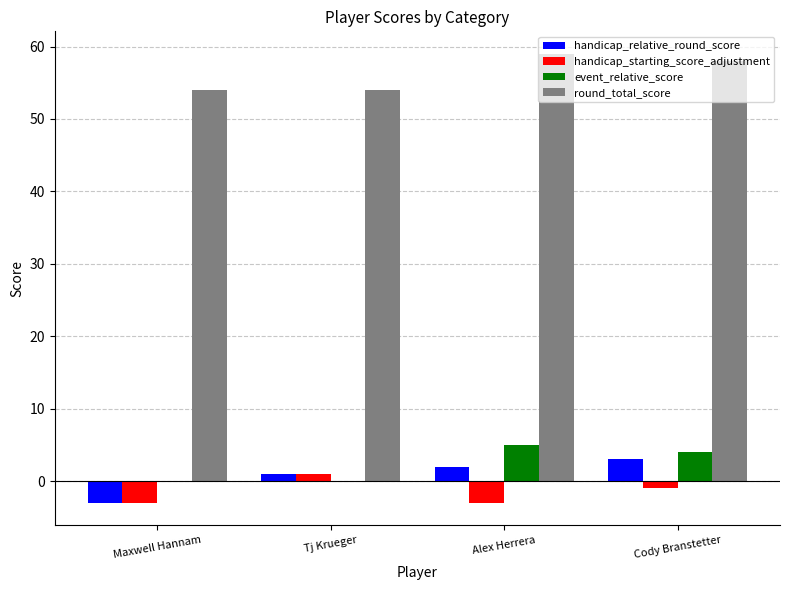

Reading right to left, extract all data points from this chart.

handicap_relative_round_score: Cody Branstetter=3	Alex Herrera=2	Tj Krueger=1	Maxwell Hannam=-3
handicap_starting_score_adjustment: Cody Branstetter=-1	Alex Herrera=-3	Tj Krueger=1	Maxwell Hannam=-3
event_relative_score: Cody Branstetter=4	Alex Herrera=5	Tj Krueger=0	Maxwell Hannam=0
round_total_score: Cody Branstetter=58	Alex Herrera=59	Tj Krueger=54	Maxwell Hannam=54